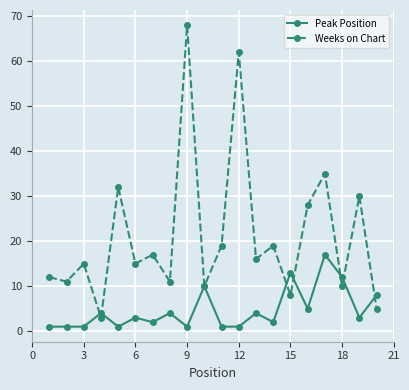

Which series has the widest spread of values?

Weeks on Chart